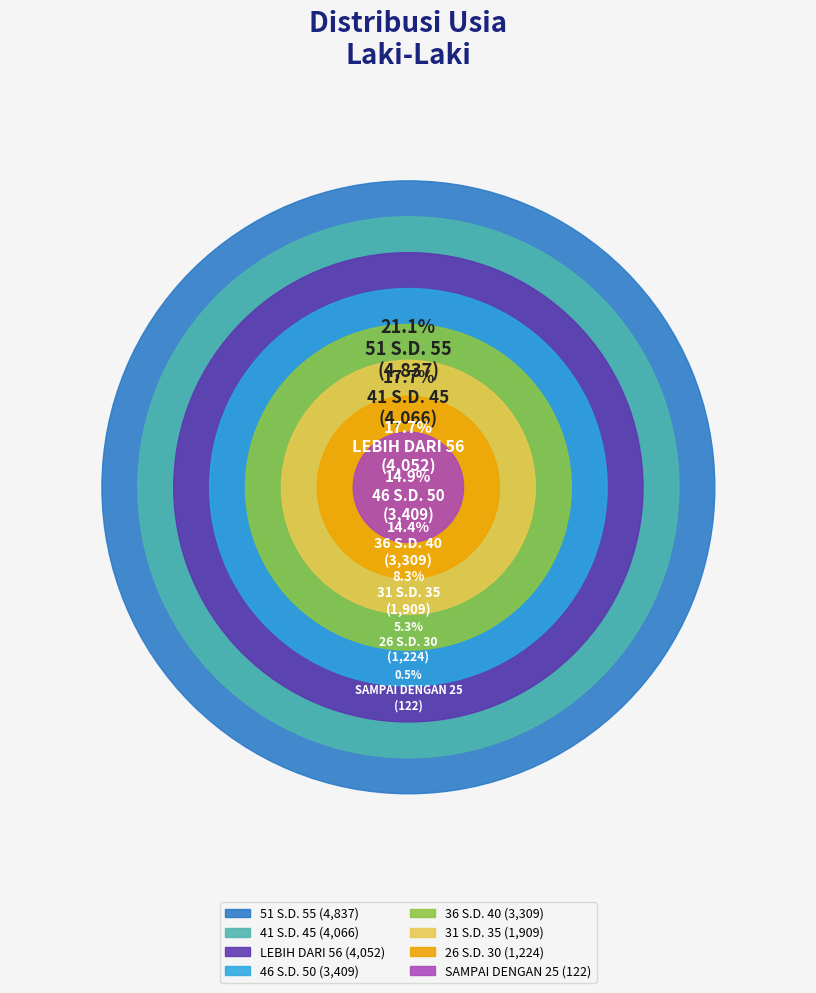

Count the number of slices in the pie.

8